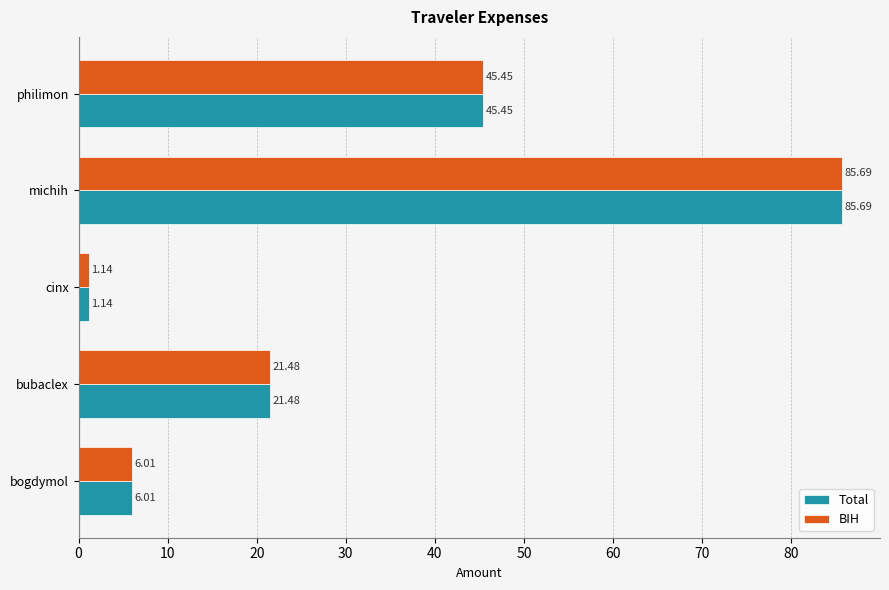

At which category is the sum across all series the highest?

michih